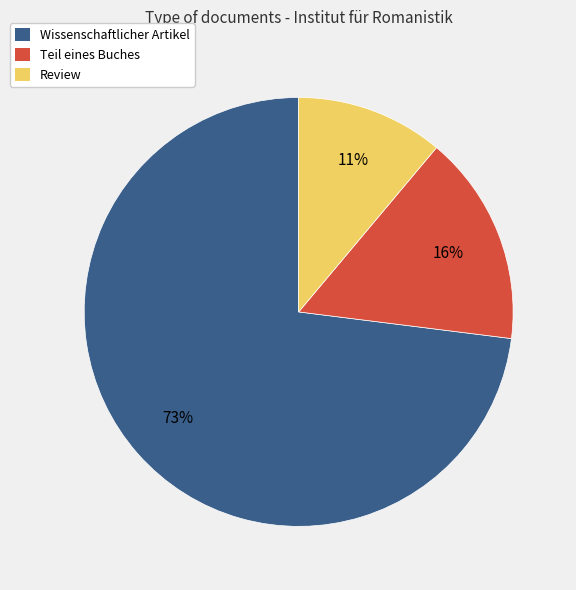

To the nearest percent, what is the difference between the Wissenschaftlicher Artikel and Review slice percentages?

62%